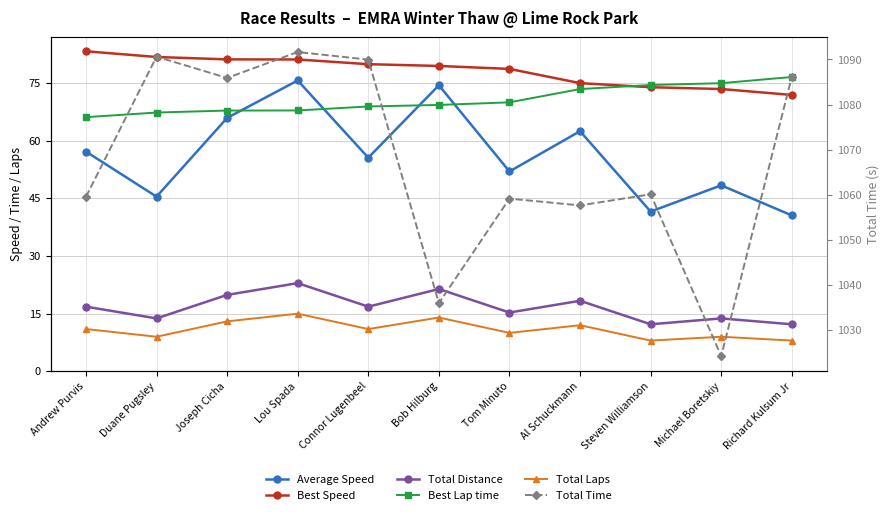

Rank the series at Lou Spada from highest to lowest value.

Total Time, Best Speed, Average Speed, Best Lap time, Total Distance, Total Laps